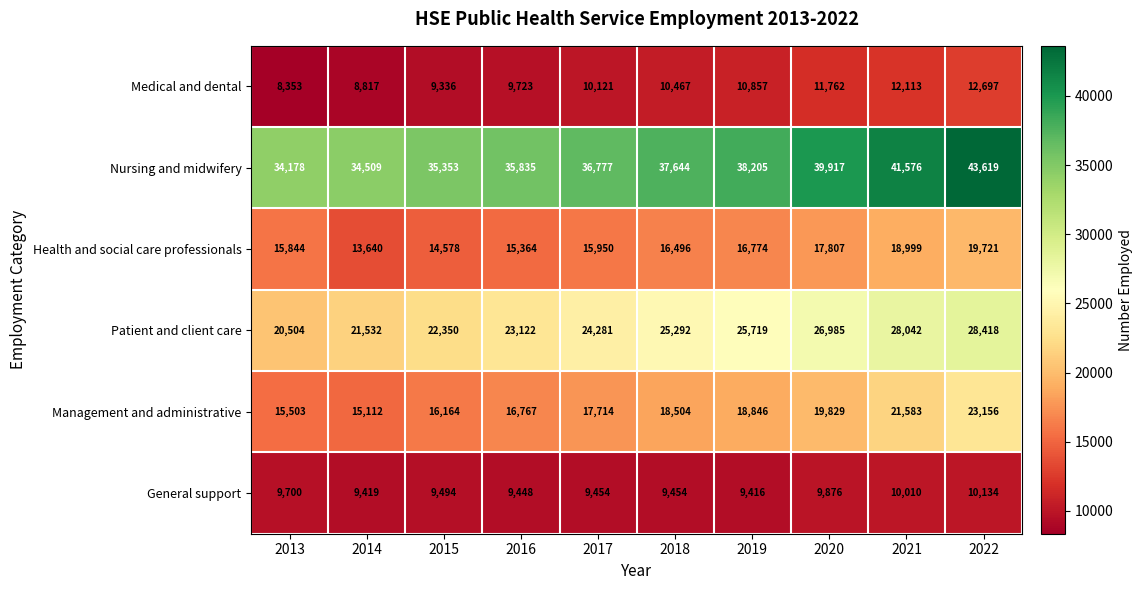

The value of General support at 2019 is 9416. True or false?

True